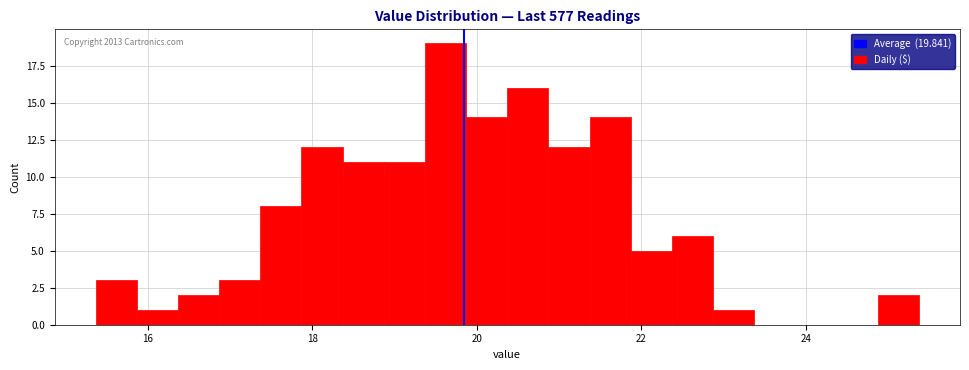

Read against the x-axis, roughly where is the centre of the tallest bar?

19.6